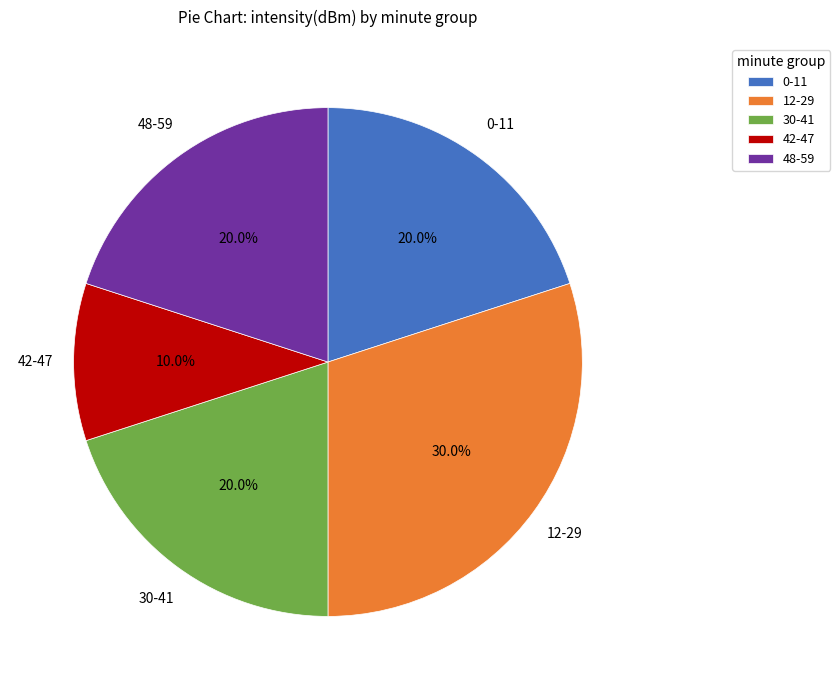

Which slice is the largest?

12-29